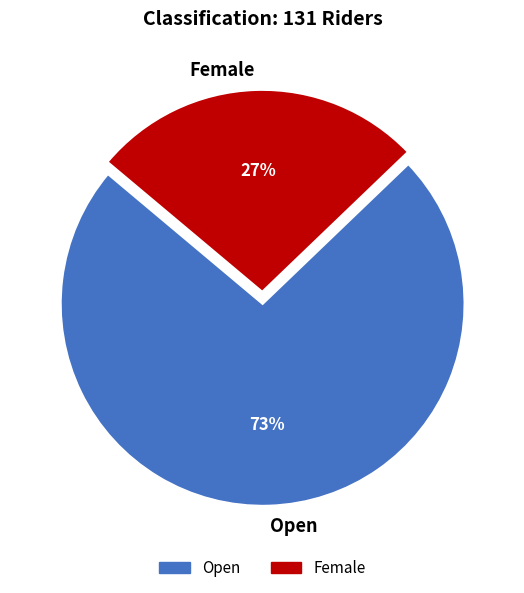

Approximately how many times larger is the value at Female compared to Open?

0.4